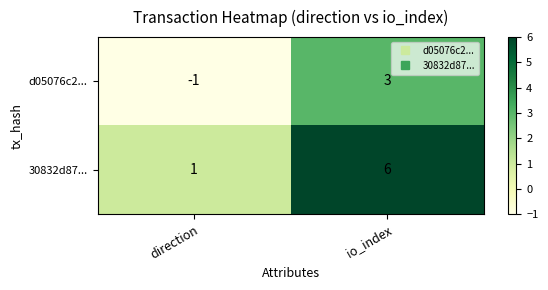

What is the difference between the maximum and minimum values in the d05076c2... series?

4